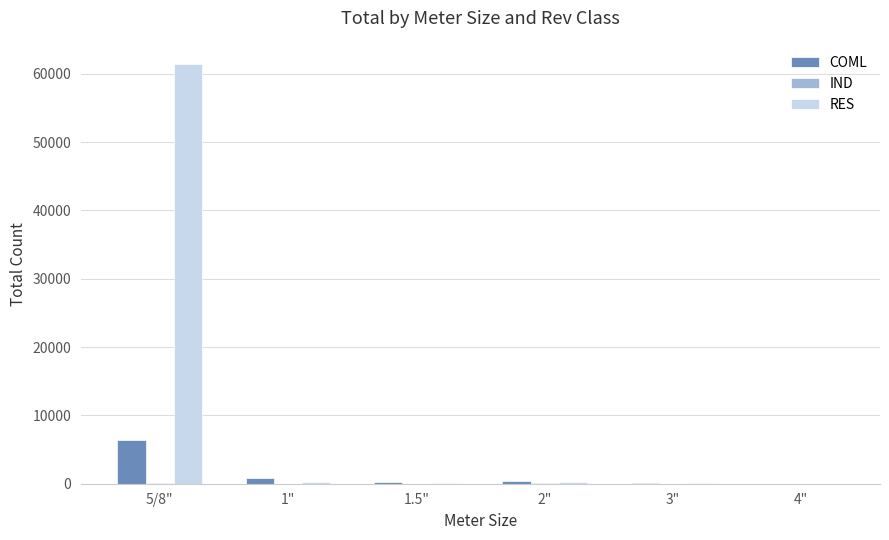

Which label corresponds to the largest value in the chart?

5/8"